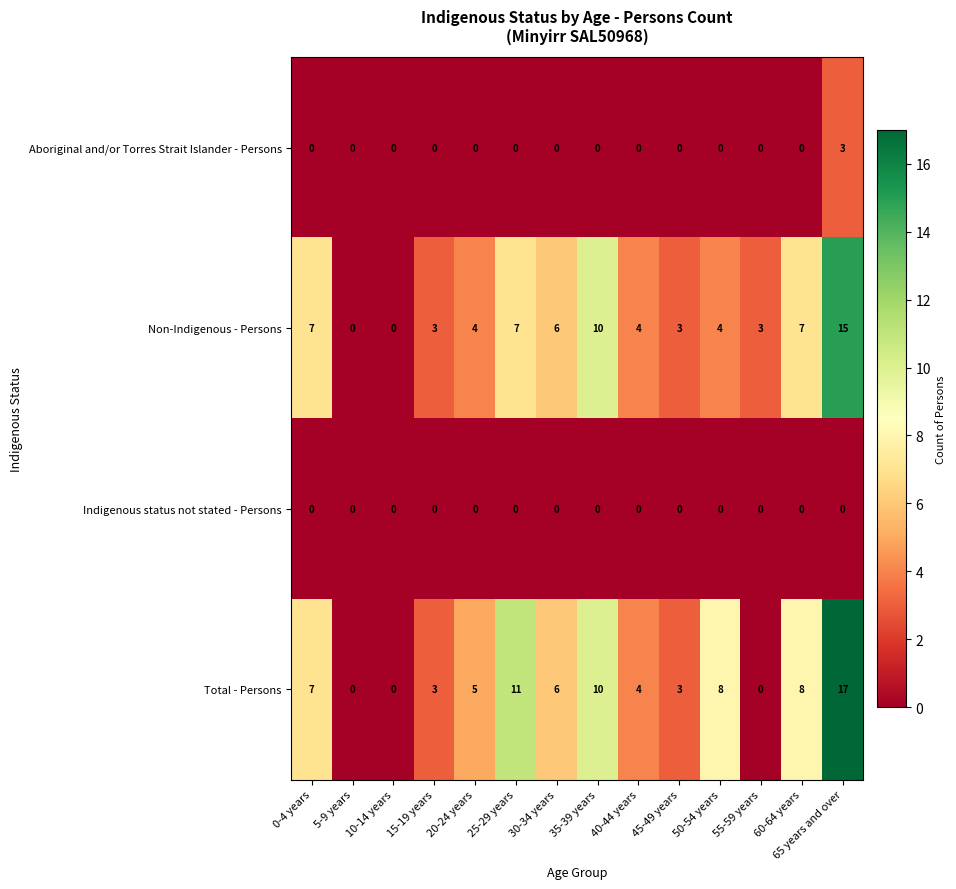

What is the difference between the second highest and second lowest values in the Total - Persons series?

11